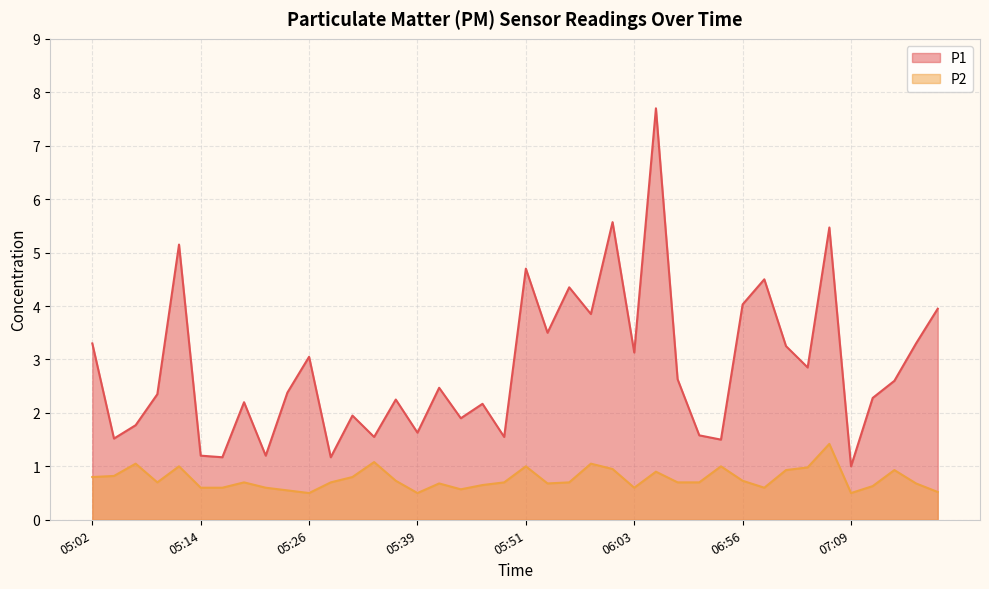

What position from the right is 07:01?

8